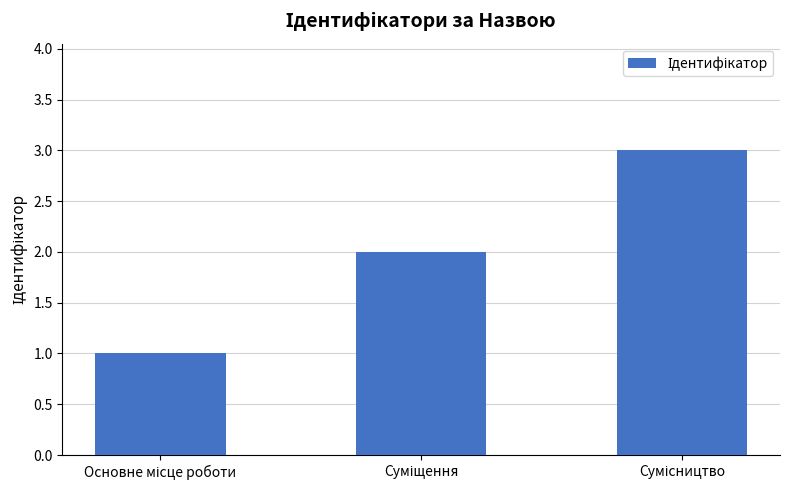

What is the average value?

2